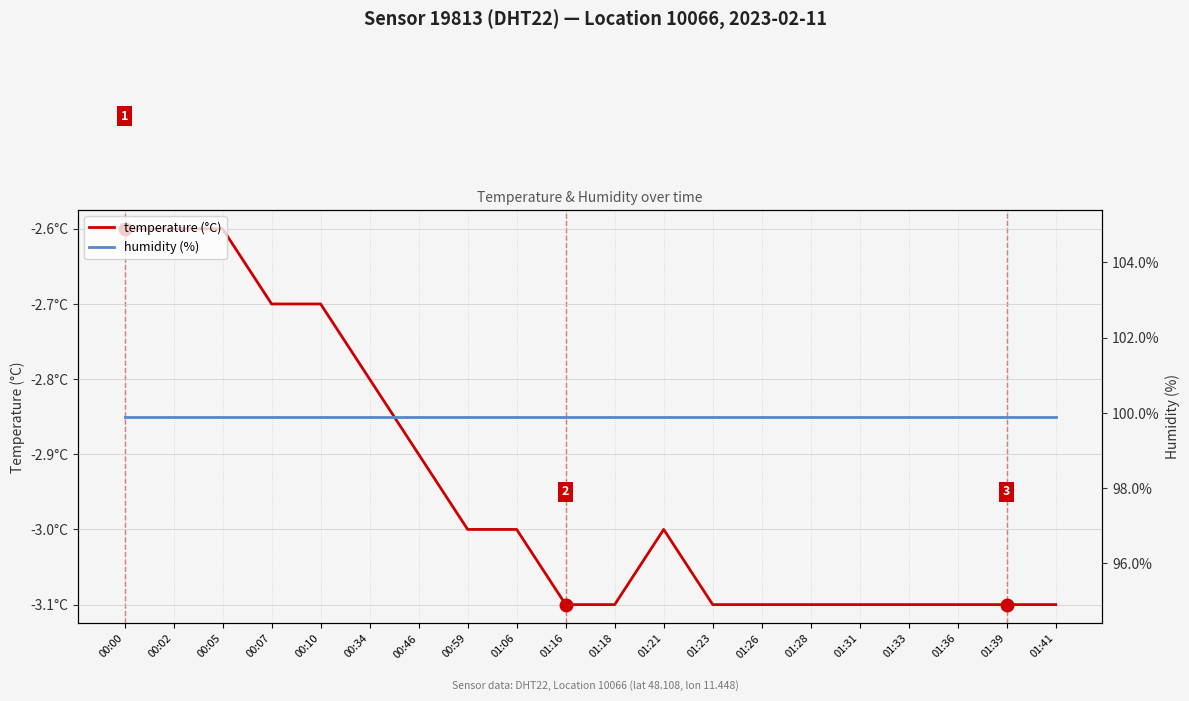

How many lines are shown in the chart?

2